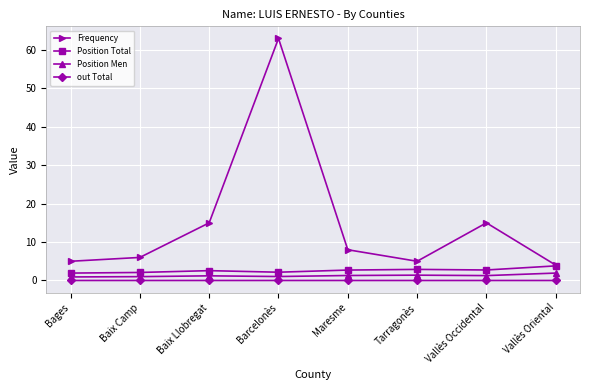

Which label corresponds to the largest value in the chart?

Barcelonès